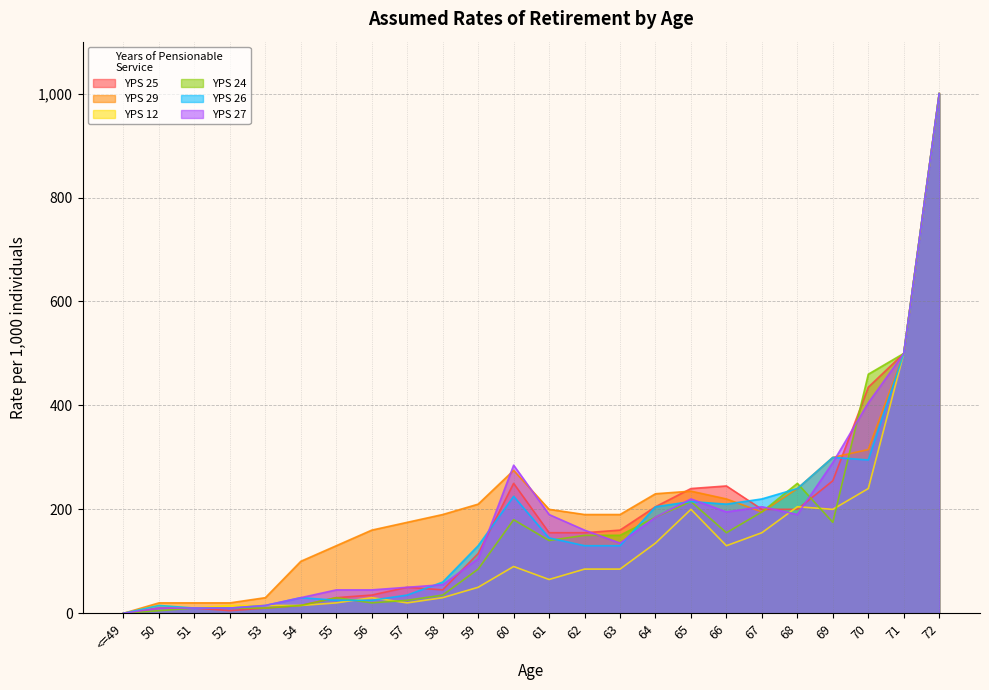

Reading left to right, extract all data points from this chart.

YPS 25: 0	10	10	5	10	15	30	35	50	45	115	250	155	155	160	205	240	245	200	200	255	435	500	1000
YPS 29: 0	20	20	20	30	100	130	160	175	190	210	275	200	190	190	230	235	220	195	240	300	315	500	1000
YPS 12: 0	15	10	15	15	15	20	30	20	30	50	90	65	85	85	135	200	130	155	205	200	240	500	1000
YPS 24: 0	5	10	10	10	15	30	20	25	35	85	180	140	150	150	185	215	155	195	250	175	460	500	1000
YPS 26: 0	15	10	10	15	30	25	25	35	60	130	225	145	130	130	205	215	210	220	240	300	295	500	1000
YPS 27: 0	10	10	10	15	30	45	45	50	55	105	285	190	160	135	185	220	195	205	190	290	405	500	1000